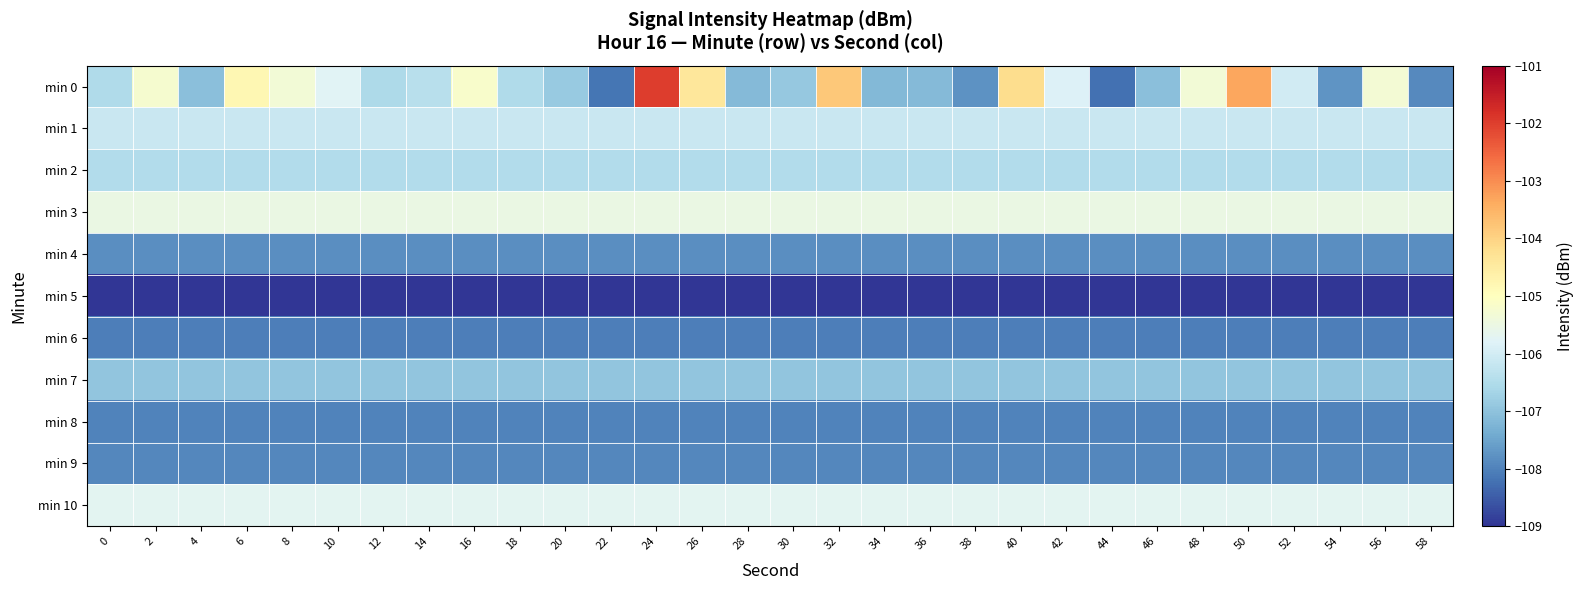

Reading left to right, list all the values displayed in this chart.

min 0: 0=-106.5	2=-105.2	4=-107.0	6=-104.8	8=-105.3	10=-105.8	12=-106.5	14=-106.4	16=-105.2	18=-106.5	20=-106.8	22=-108.2	24=-102.0	26=-104.4	28=-107.2	30=-106.9	32=-103.8	34=-107.2	36=-107.1	38=-107.8	40=-104.2	42=-105.8	44=-108.2	46=-107.1	48=-105.3	50=-103.3	52=-106.0	54=-107.7	56=-105.3	58=-107.9
min 1: 0=-106.1	2=-106.1	4=-106.1	6=-106.1	8=-106.1	10=-106.1	12=-106.1	14=-106.1	16=-106.1	18=-106.1	20=-106.1	22=-106.1	24=-106.1	26=-106.1	28=-106.1	30=-106.1	32=-106.1	34=-106.1	36=-106.1	38=-106.1	40=-106.1	42=-106.1	44=-106.1	46=-106.1	48=-106.1	50=-106.1	52=-106.1	54=-106.1	56=-106.1	58=-106.1
min 2: 0=-106.5	2=-106.5	4=-106.5	6=-106.5	8=-106.5	10=-106.5	12=-106.5	14=-106.5	16=-106.5	18=-106.5	20=-106.5	22=-106.5	24=-106.5	26=-106.5	28=-106.5	30=-106.5	32=-106.5	34=-106.5	36=-106.5	38=-106.5	40=-106.5	42=-106.5	44=-106.5	46=-106.5	48=-106.5	50=-106.5	52=-106.5	54=-106.5	56=-106.5	58=-106.5
min 3: 0=-105.5	2=-105.5	4=-105.5	6=-105.5	8=-105.5	10=-105.5	12=-105.5	14=-105.5	16=-105.5	18=-105.5	20=-105.5	22=-105.5	24=-105.5	26=-105.5	28=-105.5	30=-105.5	32=-105.5	34=-105.5	36=-105.5	38=-105.5	40=-105.5	42=-105.5	44=-105.5	46=-105.5	48=-105.5	50=-105.5	52=-105.5	54=-105.5	56=-105.5	58=-105.5
min 4: 0=-107.8	2=-107.8	4=-107.8	6=-107.8	8=-107.8	10=-107.8	12=-107.8	14=-107.8	16=-107.8	18=-107.8	20=-107.8	22=-107.8	24=-107.8	26=-107.8	28=-107.8	30=-107.8	32=-107.8	34=-107.8	36=-107.8	38=-107.8	40=-107.8	42=-107.8	44=-107.8	46=-107.8	48=-107.8	50=-107.8	52=-107.8	54=-107.8	56=-107.8	58=-107.8
min 5: 0=-109.0	2=-109.0	4=-109.0	6=-109.0	8=-109.0	10=-109.0	12=-109.0	14=-109.0	16=-109.0	18=-109.0	20=-109.0	22=-109.0	24=-109.0	26=-109.0	28=-109.0	30=-109.0	32=-109.0	34=-109.0	36=-109.0	38=-109.0	40=-109.0	42=-109.0	44=-109.0	46=-109.0	48=-109.0	50=-109.0	52=-109.0	54=-109.0	56=-109.0	58=-109.0
min 6: 0=-108.0	2=-108.0	4=-108.0	6=-108.0	8=-108.0	10=-108.0	12=-108.0	14=-108.0	16=-108.0	18=-108.0	20=-108.0	22=-108.0	24=-108.0	26=-108.0	28=-108.0	30=-108.0	32=-108.0	34=-108.0	36=-108.0	38=-108.0	40=-108.0	42=-108.0	44=-108.0	46=-108.0	48=-108.0	50=-108.0	52=-108.0	54=-108.0	56=-108.0	58=-108.0
min 7: 0=-106.9	2=-106.9	4=-106.9	6=-106.9	8=-106.9	10=-106.9	12=-106.9	14=-106.9	16=-106.9	18=-106.9	20=-106.9	22=-106.9	24=-106.9	26=-106.9	28=-106.9	30=-106.9	32=-106.9	34=-106.9	36=-106.9	38=-106.9	40=-106.9	42=-106.9	44=-106.9	46=-106.9	48=-106.9	50=-106.9	52=-106.9	54=-106.9	56=-106.9	58=-106.9
min 8: 0=-108.0	2=-108.0	4=-108.0	6=-108.0	8=-108.0	10=-108.0	12=-108.0	14=-108.0	16=-108.0	18=-108.0	20=-108.0	22=-108.0	24=-108.0	26=-108.0	28=-108.0	30=-108.0	32=-108.0	34=-108.0	36=-108.0	38=-108.0	40=-108.0	42=-108.0	44=-108.0	46=-108.0	48=-108.0	50=-108.0	52=-108.0	54=-108.0	56=-108.0	58=-108.0
min 9: 0=-107.9	2=-107.9	4=-107.9	6=-107.9	8=-107.9	10=-107.9	12=-107.9	14=-107.9	16=-107.9	18=-107.9	20=-107.9	22=-107.9	24=-107.9	26=-107.9	28=-107.9	30=-107.9	32=-107.9	34=-107.9	36=-107.9	38=-107.9	40=-107.9	42=-107.9	44=-107.9	46=-107.9	48=-107.9	50=-107.9	52=-107.9	54=-107.9	56=-107.9	58=-107.9
min 10: 0=-105.7	2=-105.7	4=-105.7	6=-105.7	8=-105.7	10=-105.7	12=-105.7	14=-105.7	16=-105.7	18=-105.7	20=-105.7	22=-105.7	24=-105.7	26=-105.7	28=-105.7	30=-105.7	32=-105.7	34=-105.7	36=-105.7	38=-105.7	40=-105.7	42=-105.7	44=-105.7	46=-105.7	48=-105.7	50=-105.7	52=-105.7	54=-105.7	56=-105.7	58=-105.7